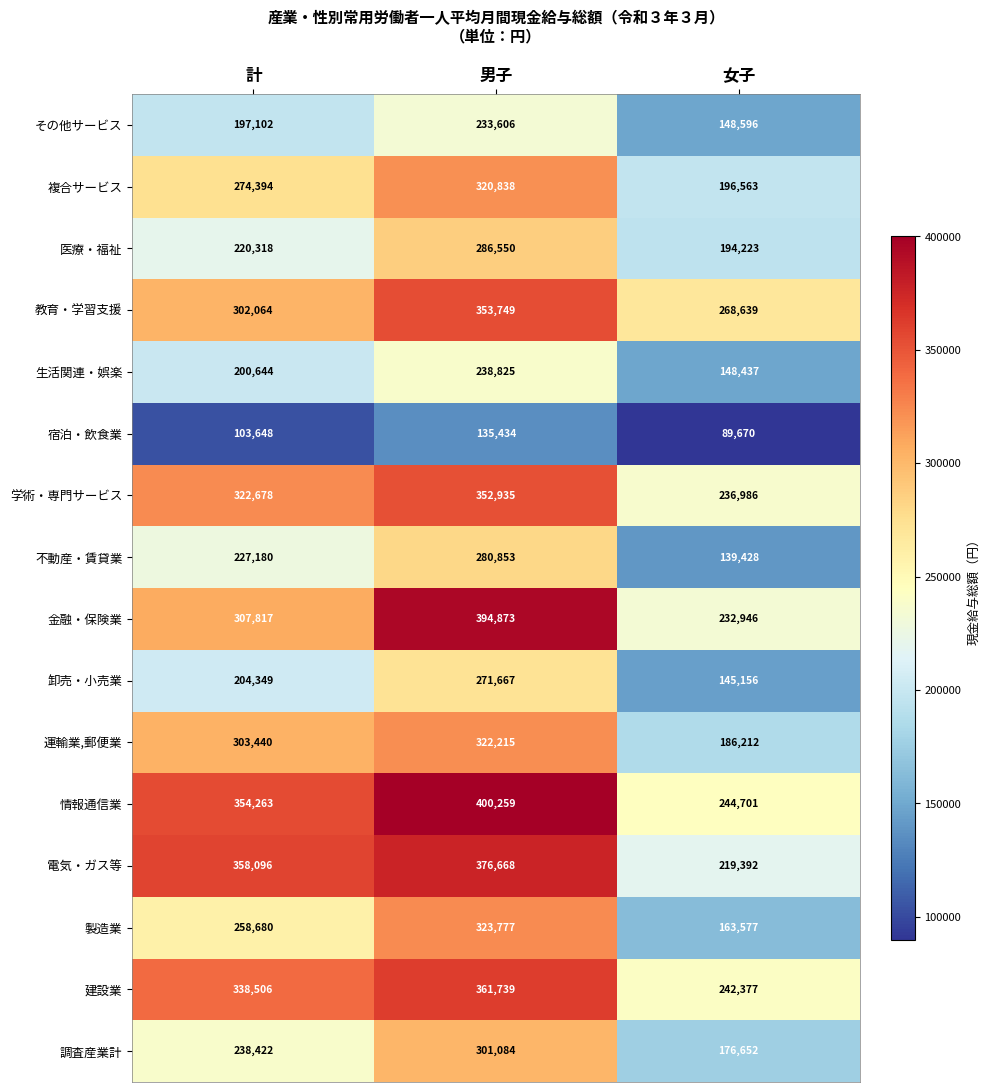

At which label is 製造業 closest to 243677?

計